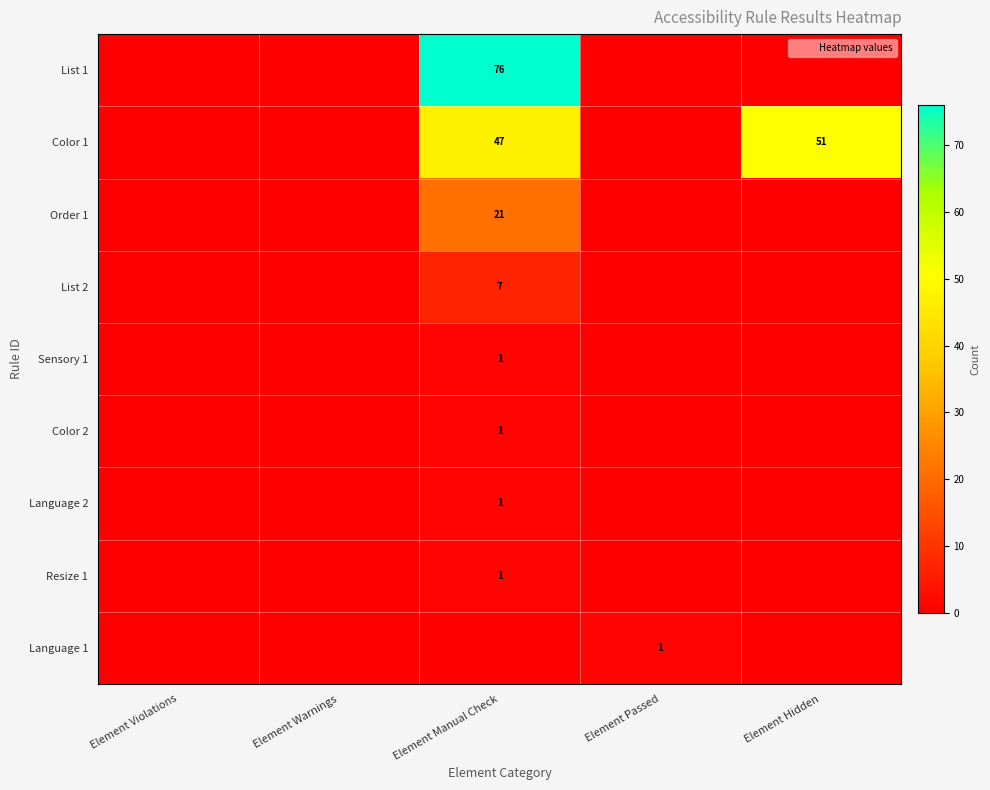

The value of Color 2 at Element Manual Check is 1. True or false?

True